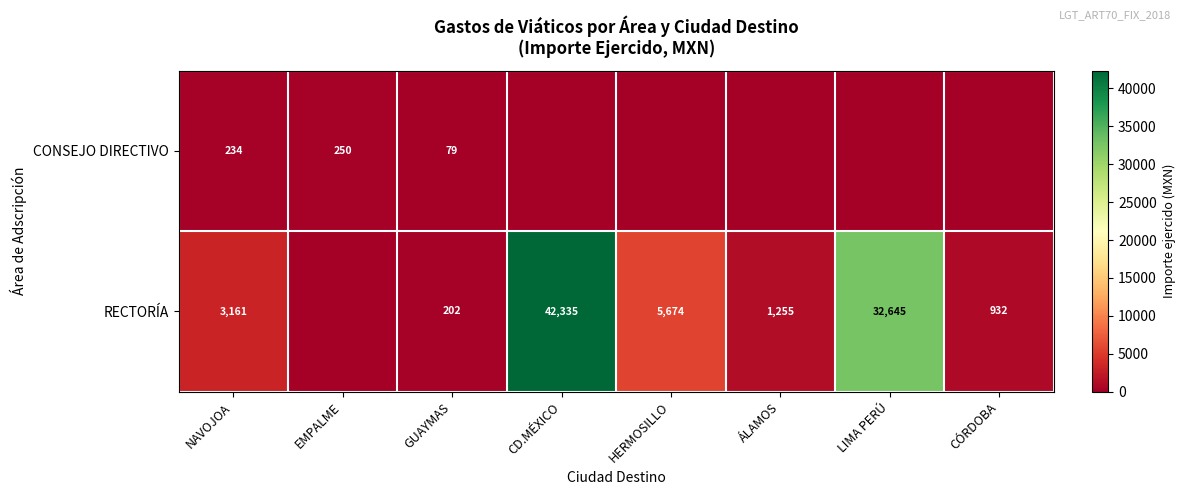

The RECTORÍA series shows 21340 at CD.MÉXICO. True or false?

False